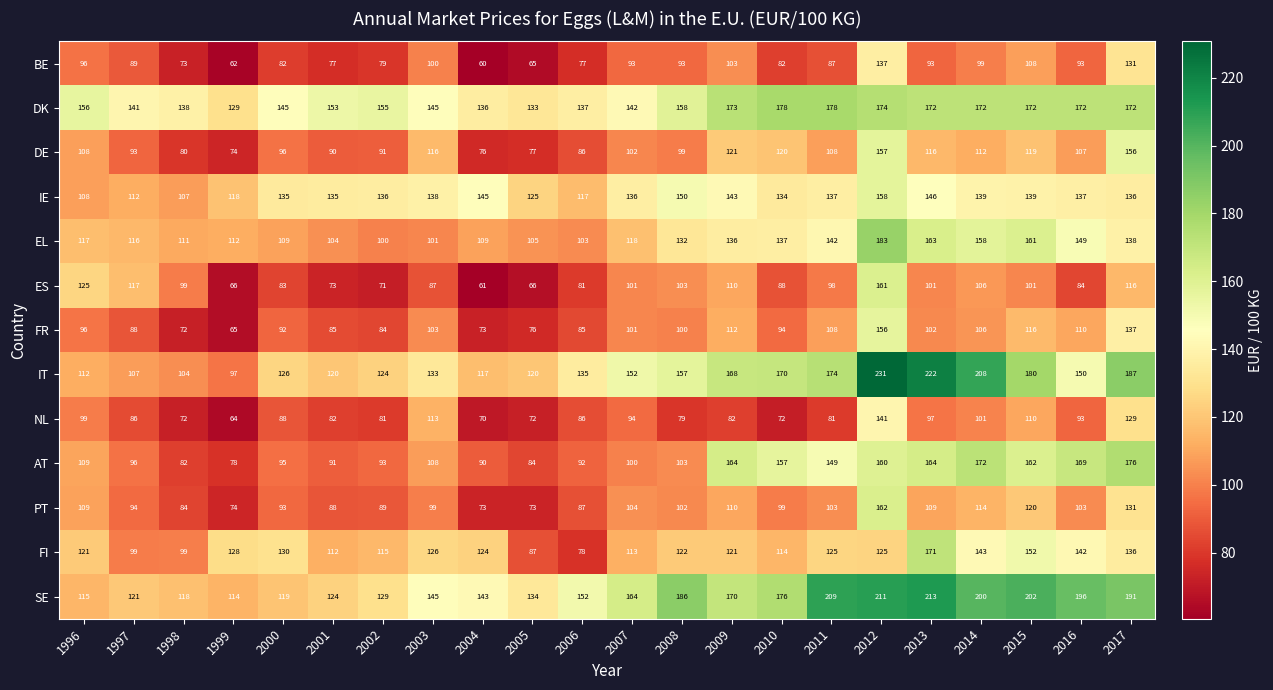

Rank the series by their maximum value, from lowest to highest.

BE, NL, FR, DE, IE, ES, PT, FI, AT, DK, EL, SE, IT